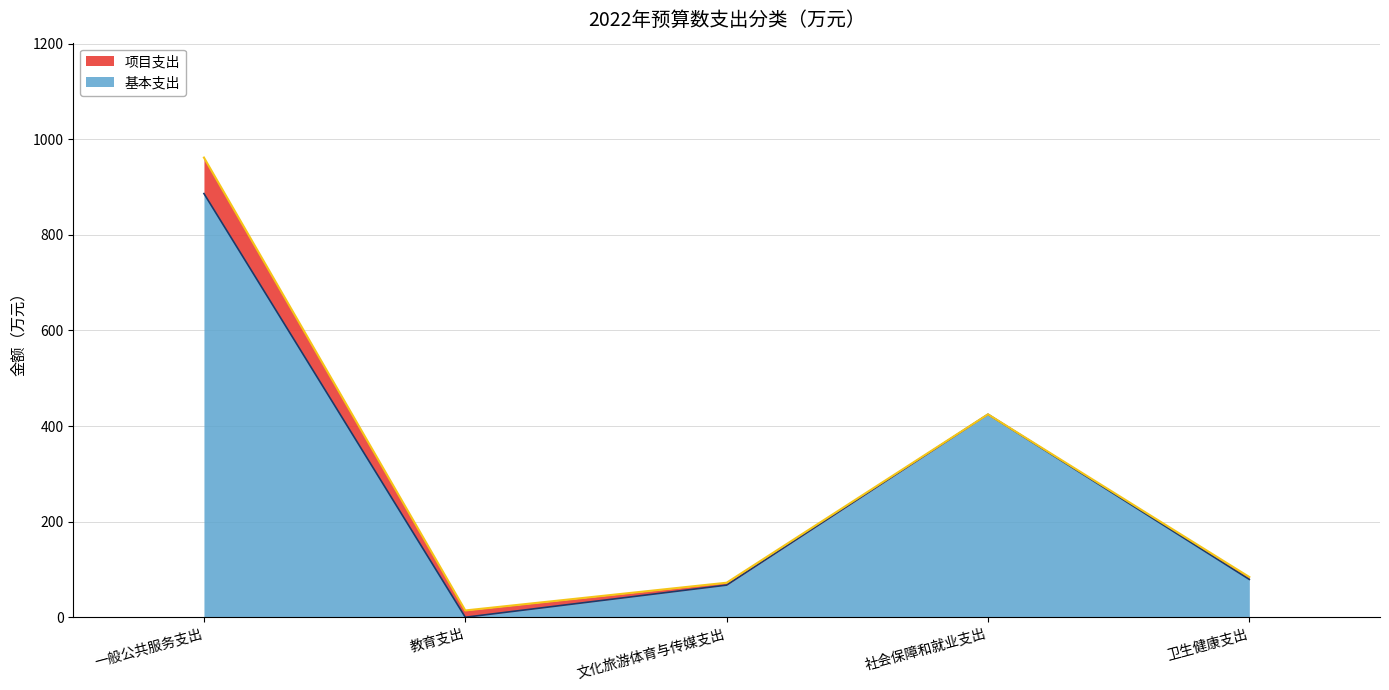

At which label does 总计 reach its peak?

一般公共服务支出